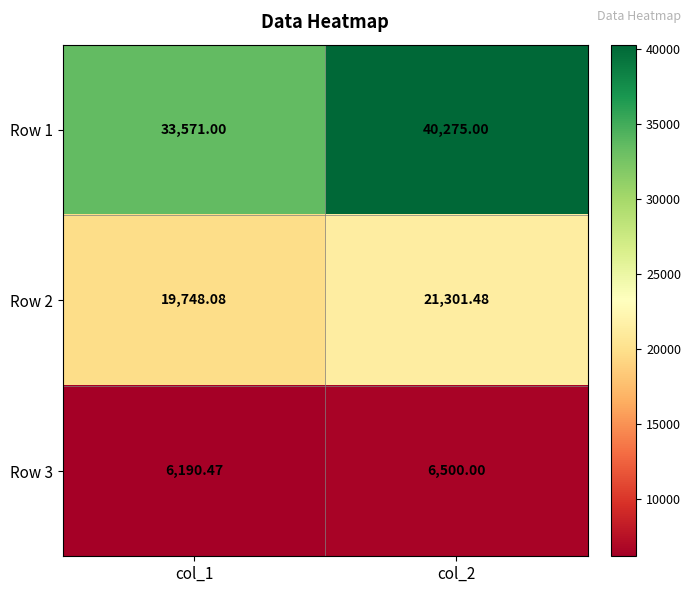

Which series has the widest spread of values?

Row 1